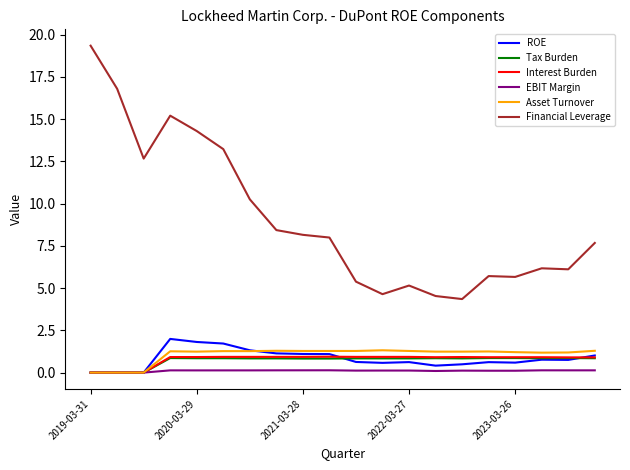

What is the maximum value shown in the chart?

19.3